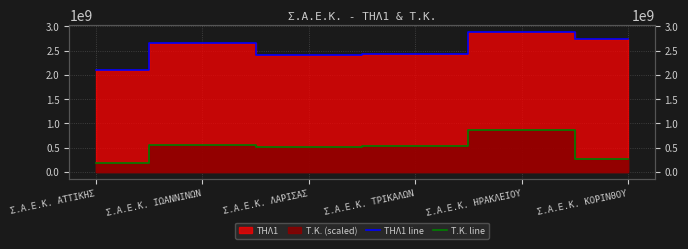

True or false: ΤΗΛ1 line has more than 0 interior local peaks.

True